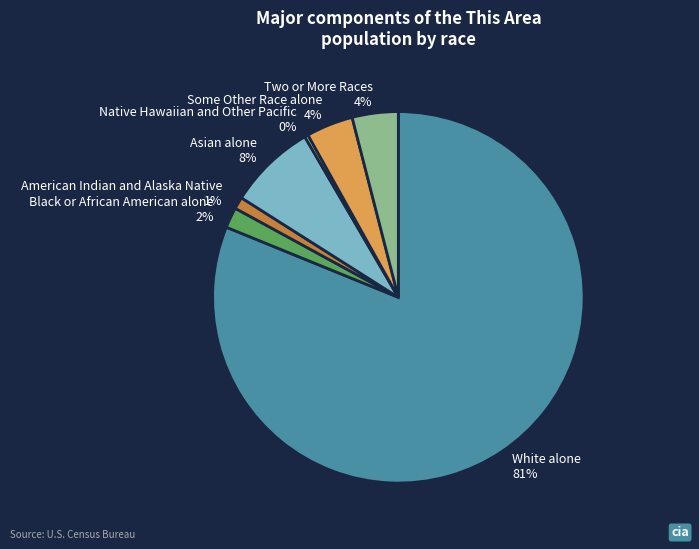

Which slice is the smallest?

Native Hawaiian and Other Pacific